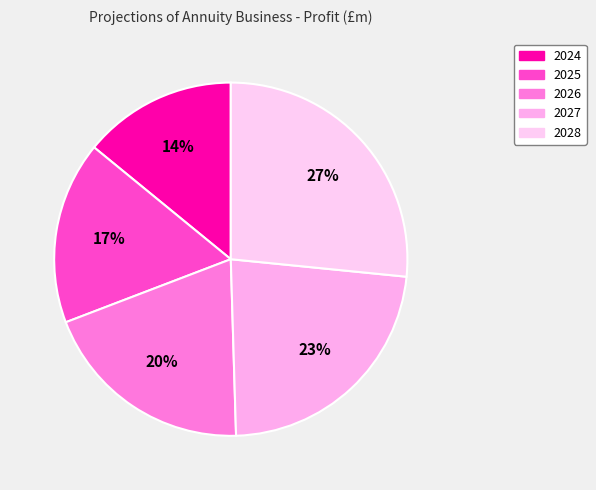

Which slice is the largest?

2028